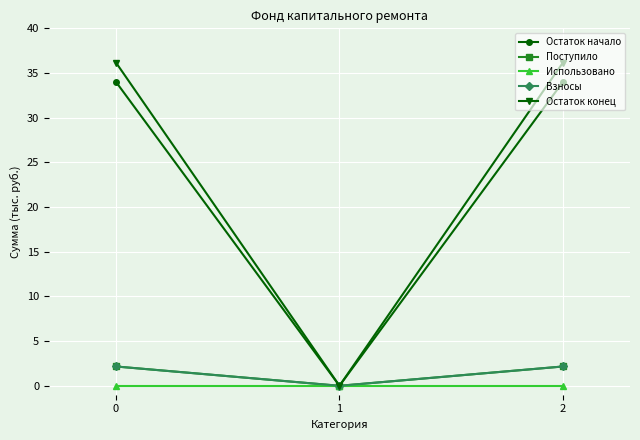

What is the difference between the maximum and minimum values in the Поступило series?

2.2